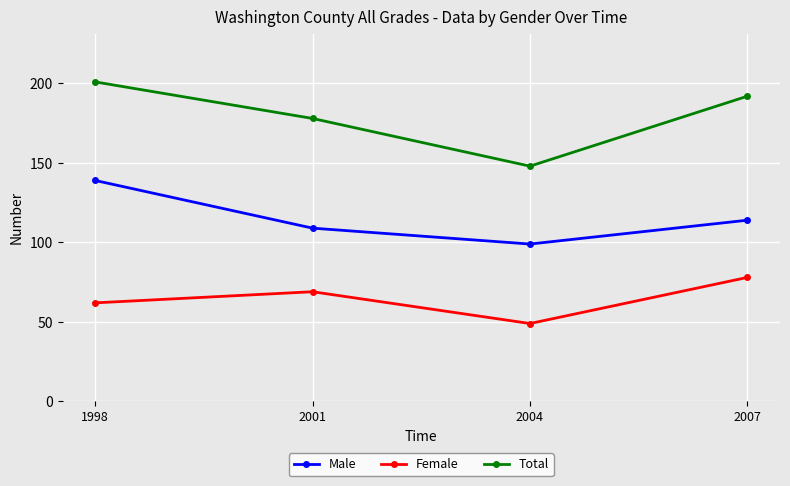

How many Female values are between 62 and 78?

3